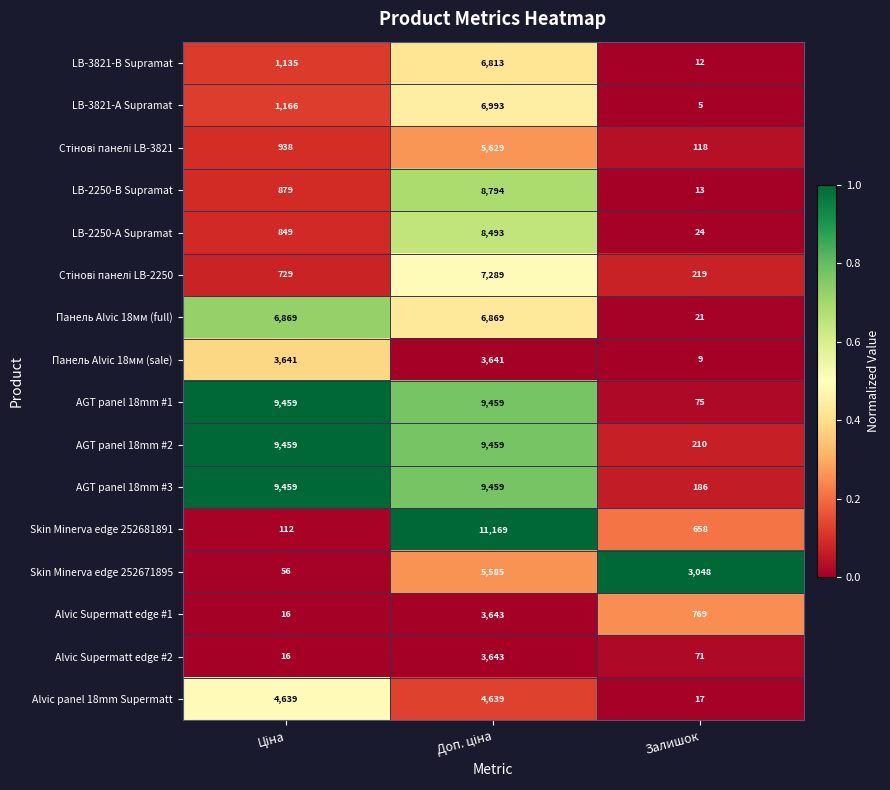

How many LB-3821-В Supramat values are between 12 and 6813?

3